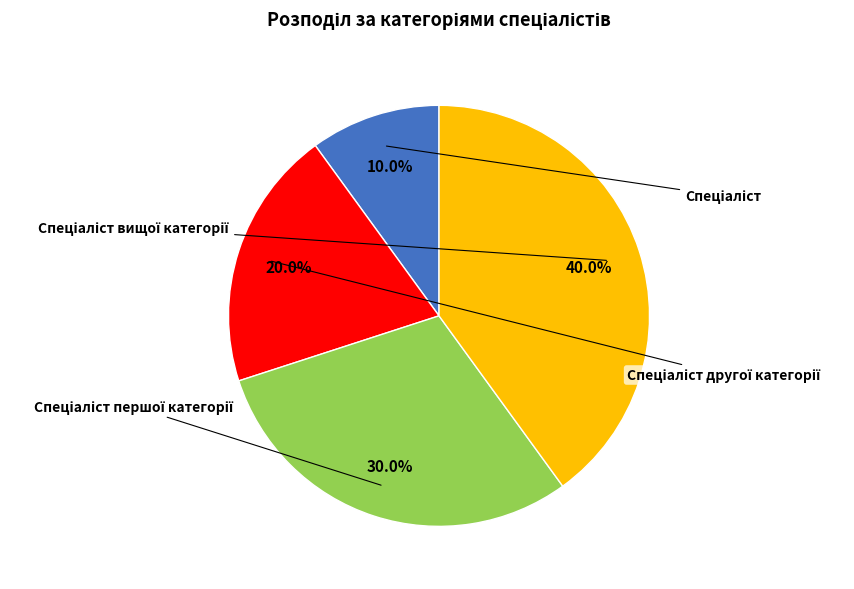

How many segments does this pie chart have?

4